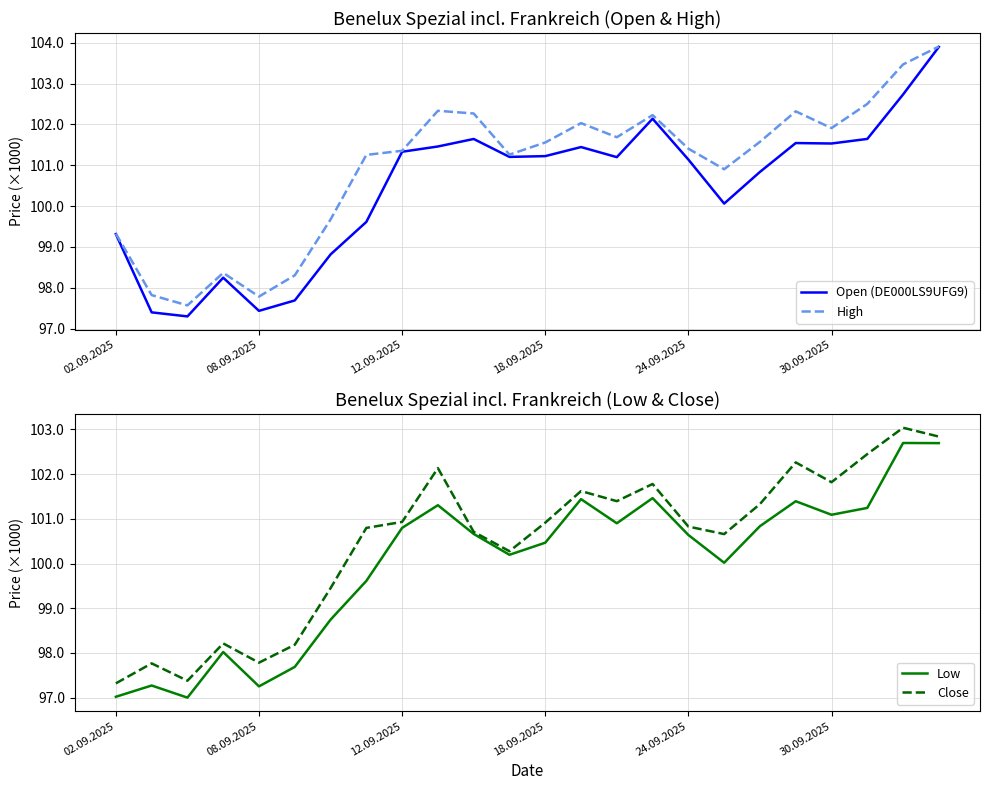

The High series shows 97819 at 08.09.2025. True or false?

True